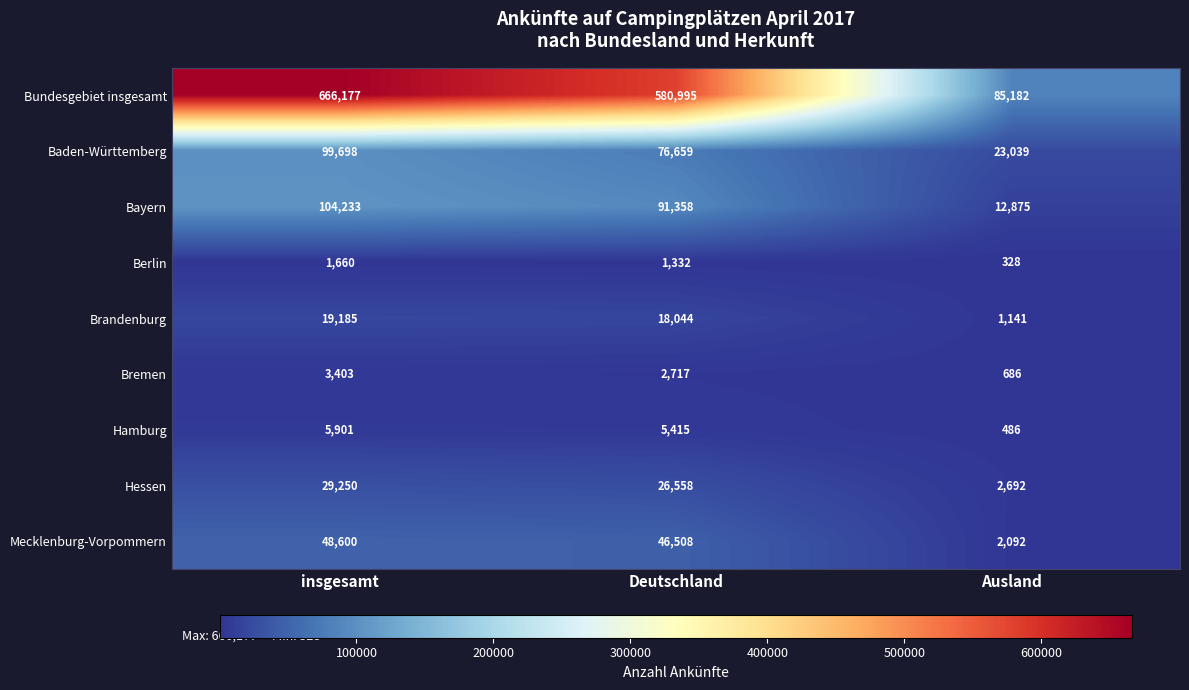

Reading left to right, what are all the values shown in this chart?

Bundesgebiet insgesamt: 666177	580995	85182
Baden-Württemberg: 99698	76659	23039
Bayern: 104233	91358	12875
Berlin: 1660	1332	328
Brandenburg: 19185	18044	1141
Bremen: 3403	2717	686
Hamburg: 5901	5415	486
Hessen: 29250	26558	2692
Mecklenburg-Vorpommern: 48600	46508	2092